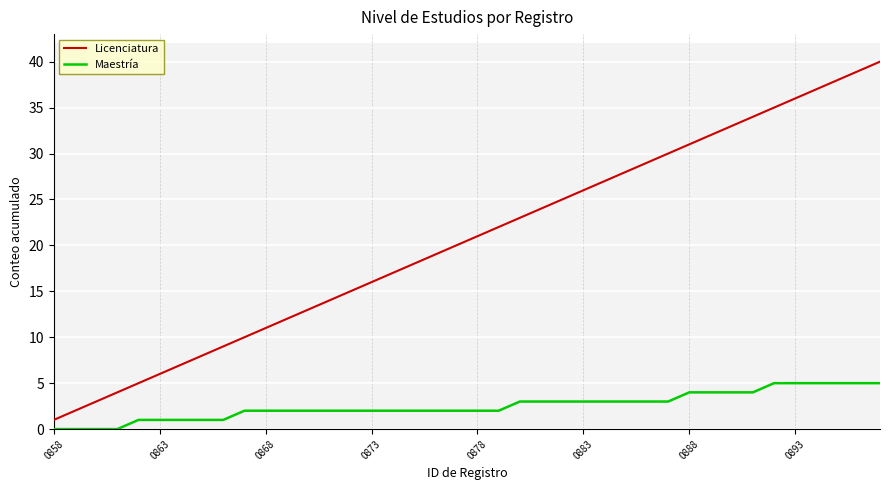

Which series has the widest spread of values?

Licenciatura